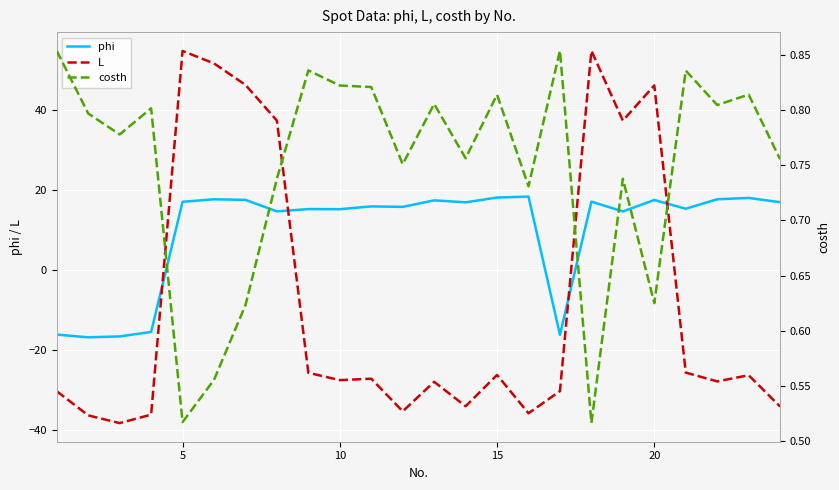

True or false: phi and costh cross at least once.

True